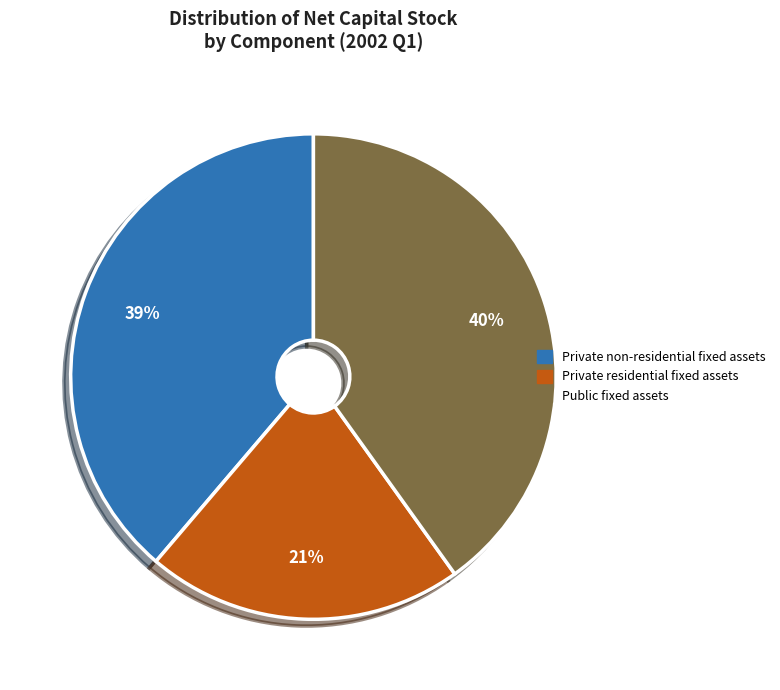

How many segments does this pie chart have?

3